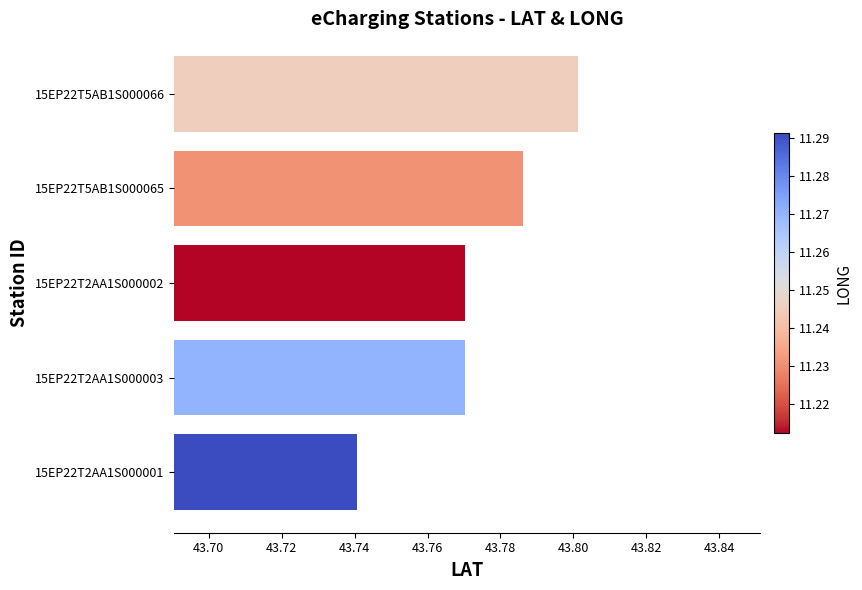

How many values are between 43 and 44?

5